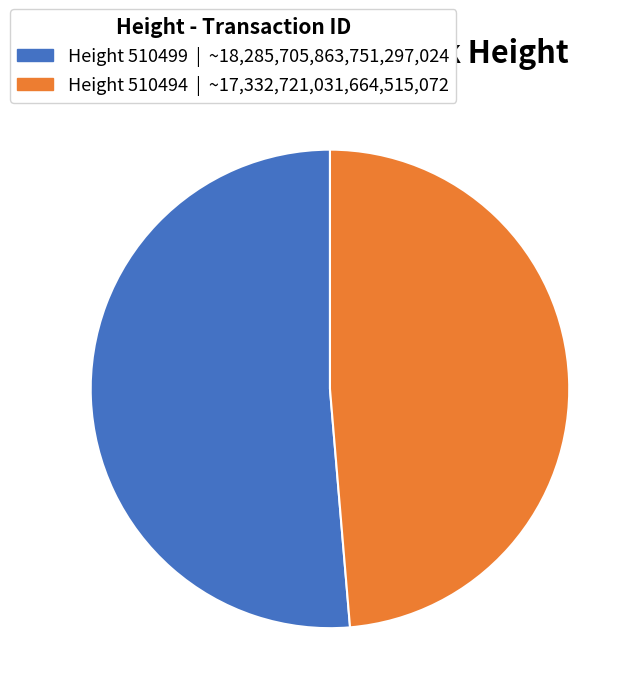

Is there any slice that represents more than half of the pie?

Yes